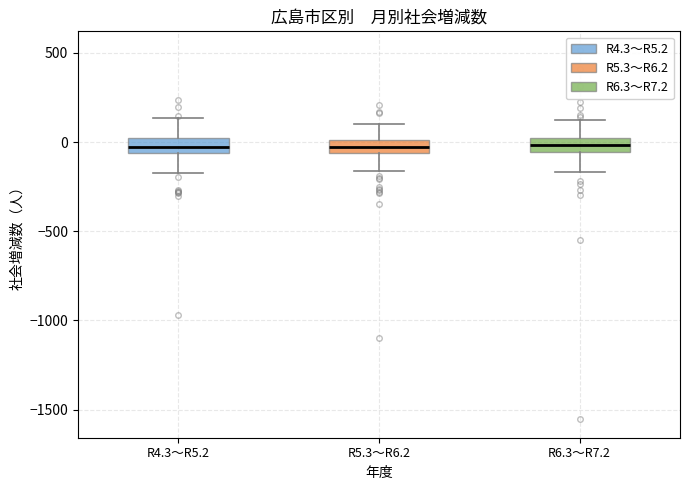

Where is the upper edge of the box for R6.3～R7.2 on the y-axis? The values are not printed on the chart, so give them approximately, as read against the axis.

0